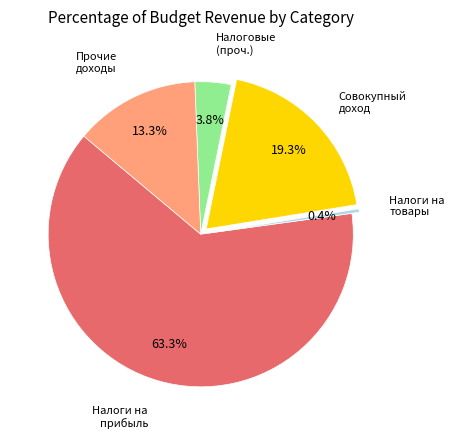

Is there a majority slice in this chart?

Yes